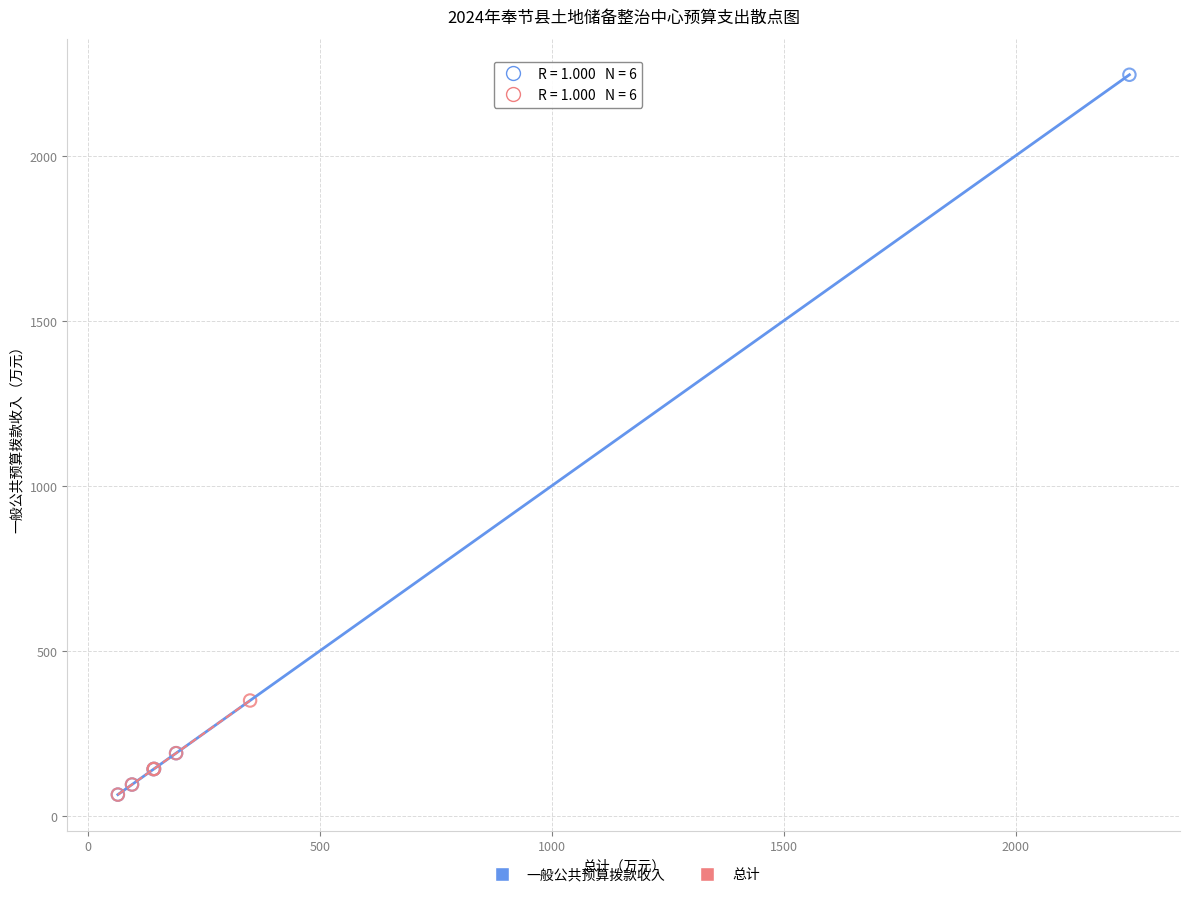

Which series reaches the maximum Y coordinate?

一般公共预算拨款收入